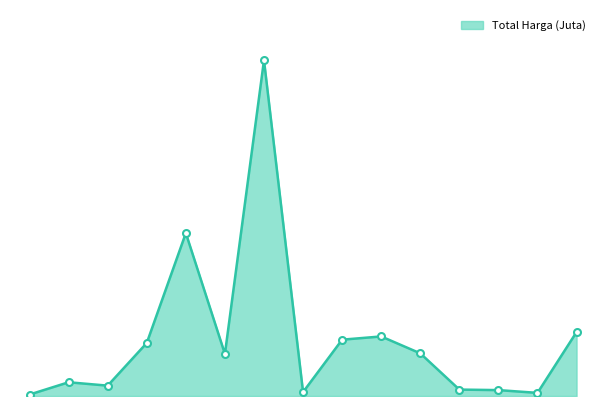

How many interior local valleys (lower than both neighbors) does the data have?

4